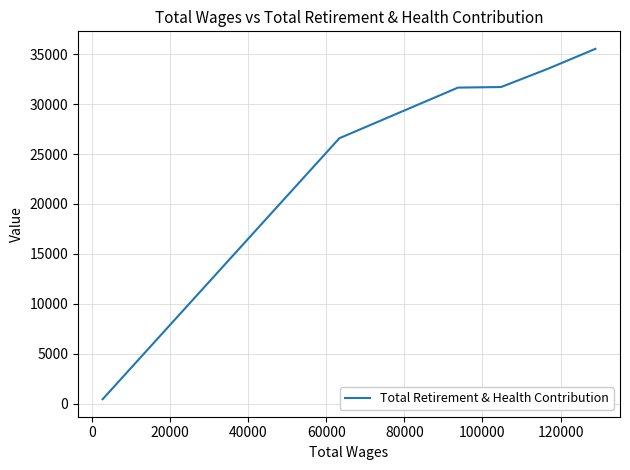

What is the difference between the second highest and second lowest values?

6921